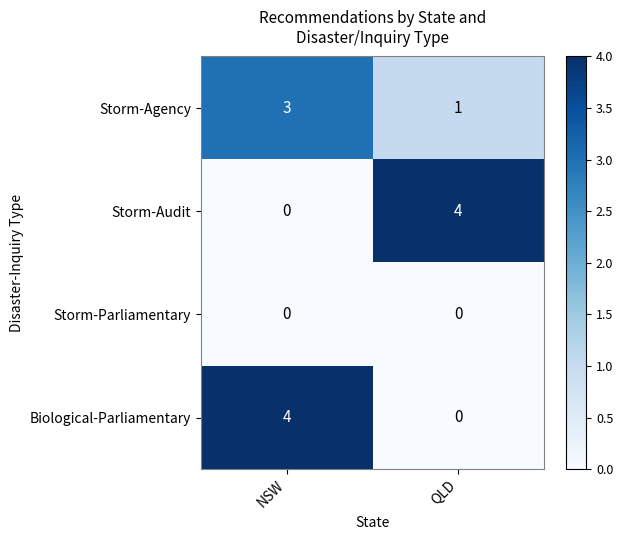

Is it true that Storm-Audit equals 4 at QLD?

True